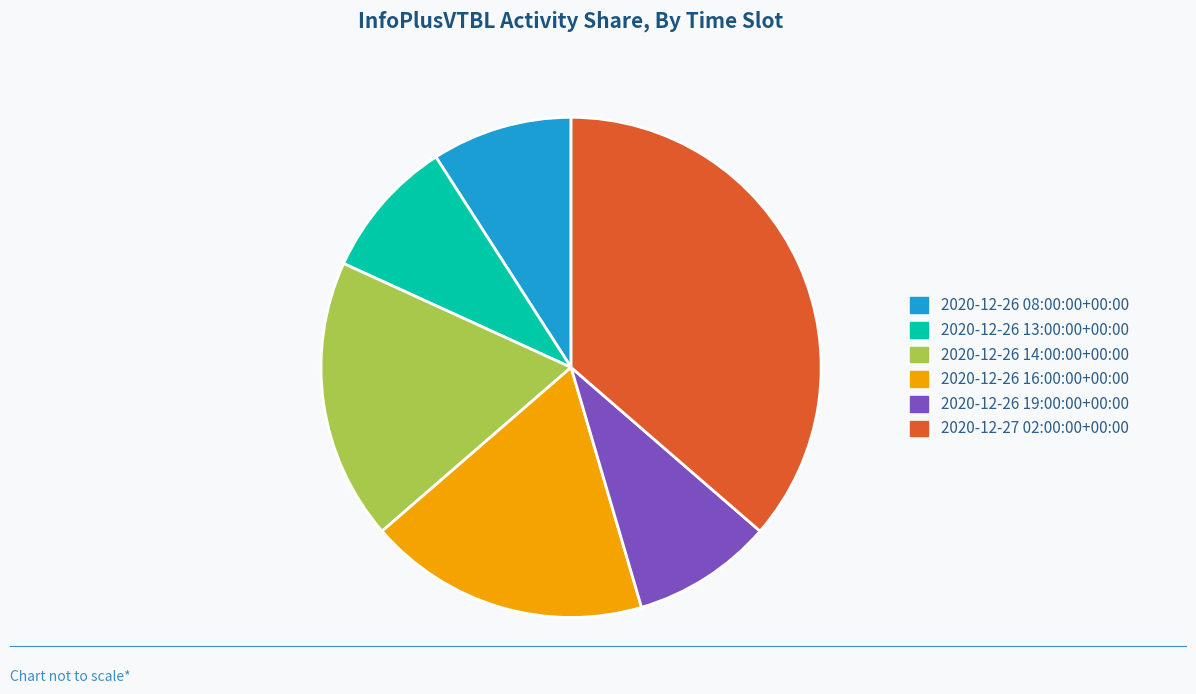

Is it true that 2020-12-27 02:00:00+00:00 is 28% of the pie?

False